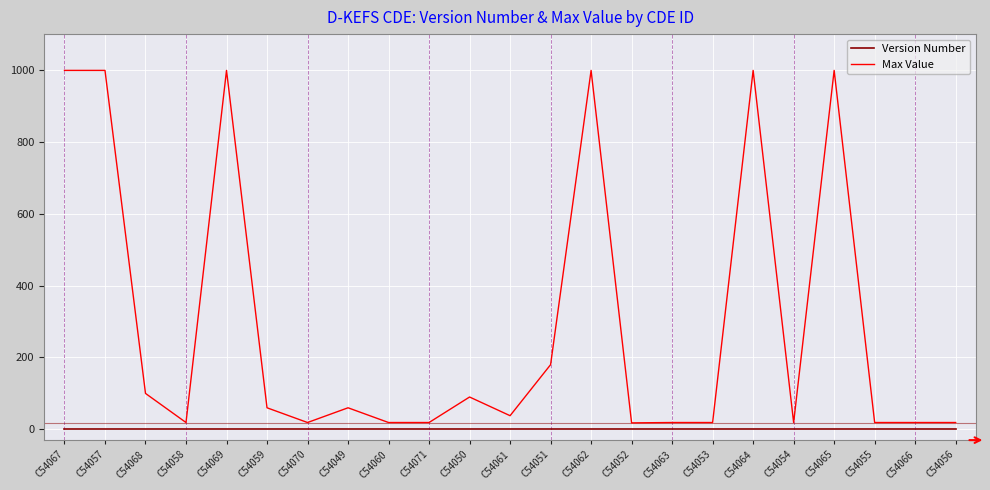

Rank the series by their average value, from highest to lowest.

Max Value, Version Number